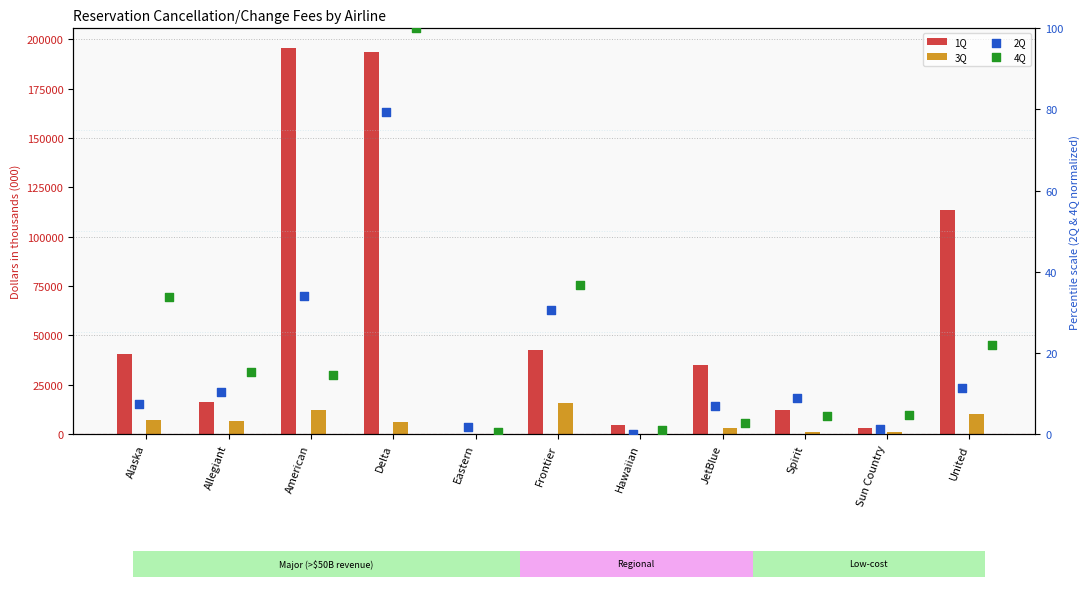

What is the total value across all series at United?

123526.1